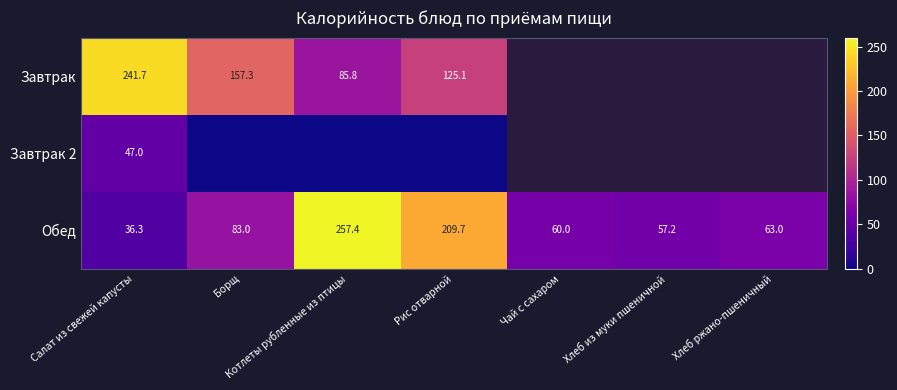

Which category has the highest value across all series?

Котлеты рубленные из птицы